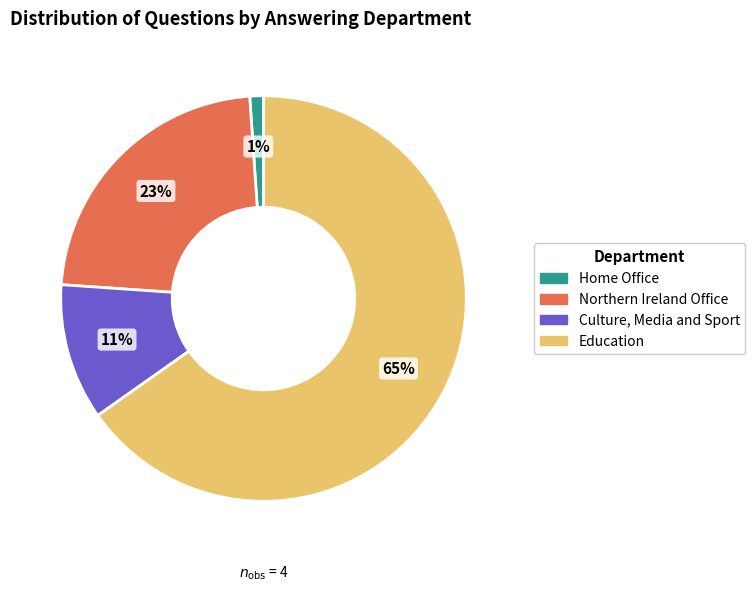

Between Home Office and Northern Ireland Office, which is larger?

Northern Ireland Office